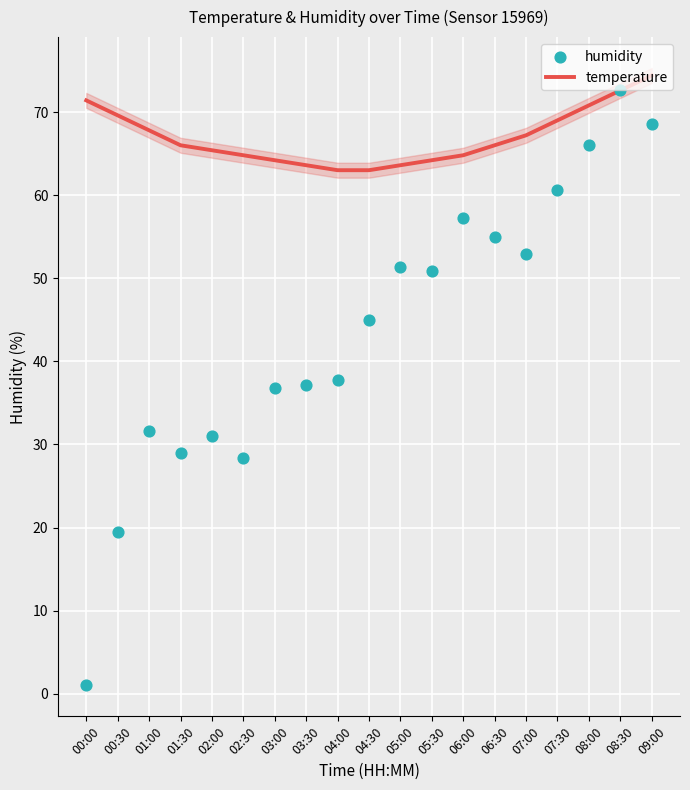

What is the total value across all series at 06:00?

122.1